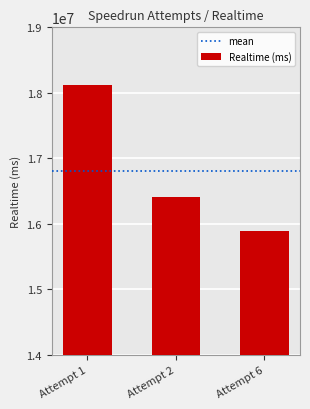

What is the change in value from Attempt 1 to Attempt 6?

-2229852